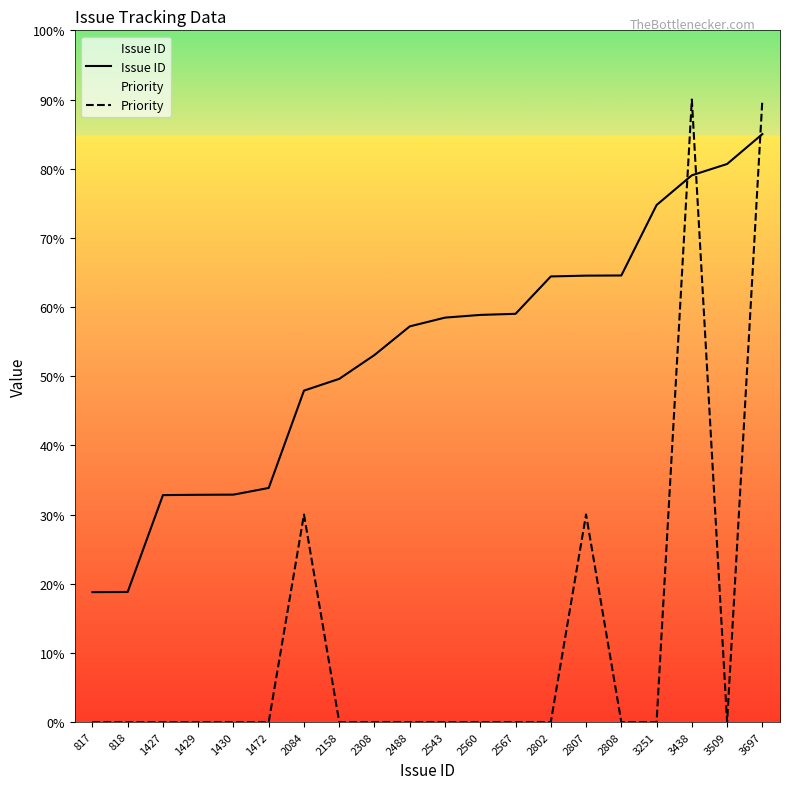

List the labels in order of Priority value, smallest first.

817, 818, 1427, 1429, 1430, 1472, 2158, 2308, 2488, 2543, 2560, 2567, 2802, 2808, 3251, 3509, 2084, 2807, 3438, 3697